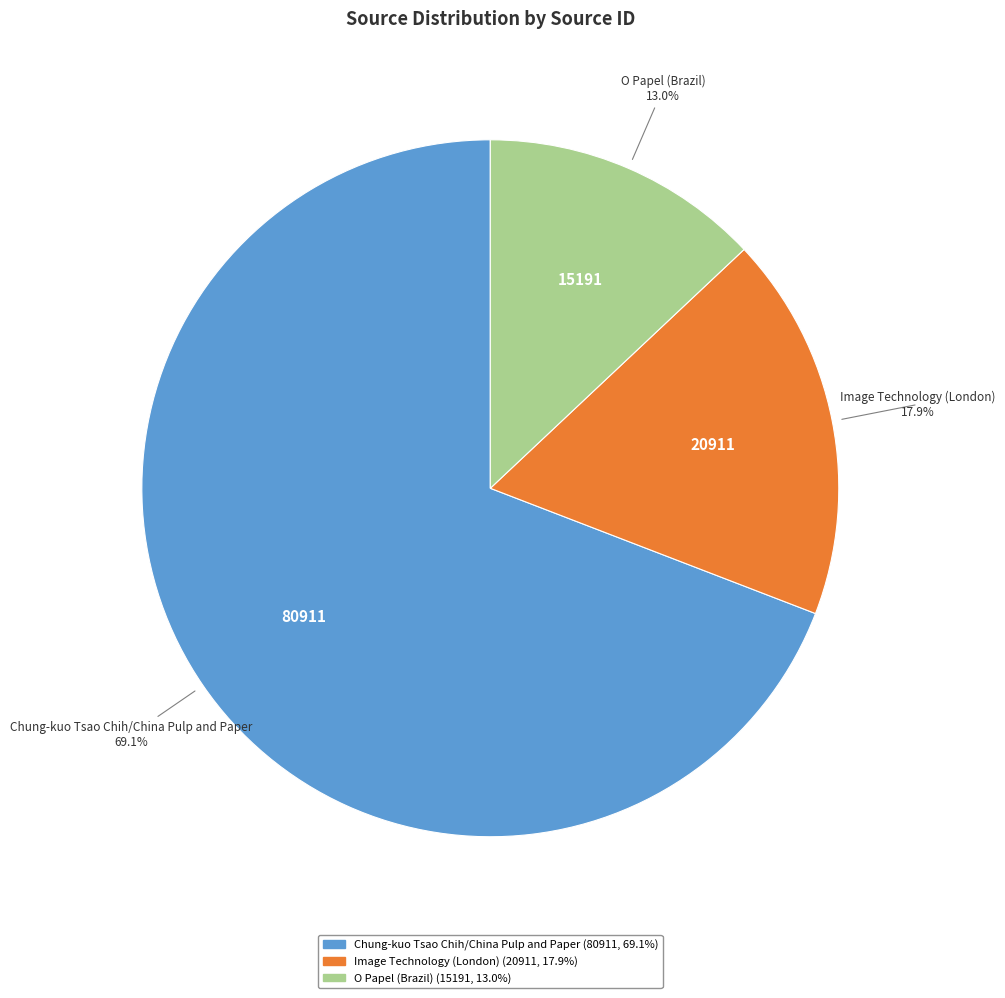

Between Chung-kuo Tsao Chih/China Pulp and Paper and Image Technology (London), which is larger?

Chung-kuo Tsao Chih/China Pulp and Paper